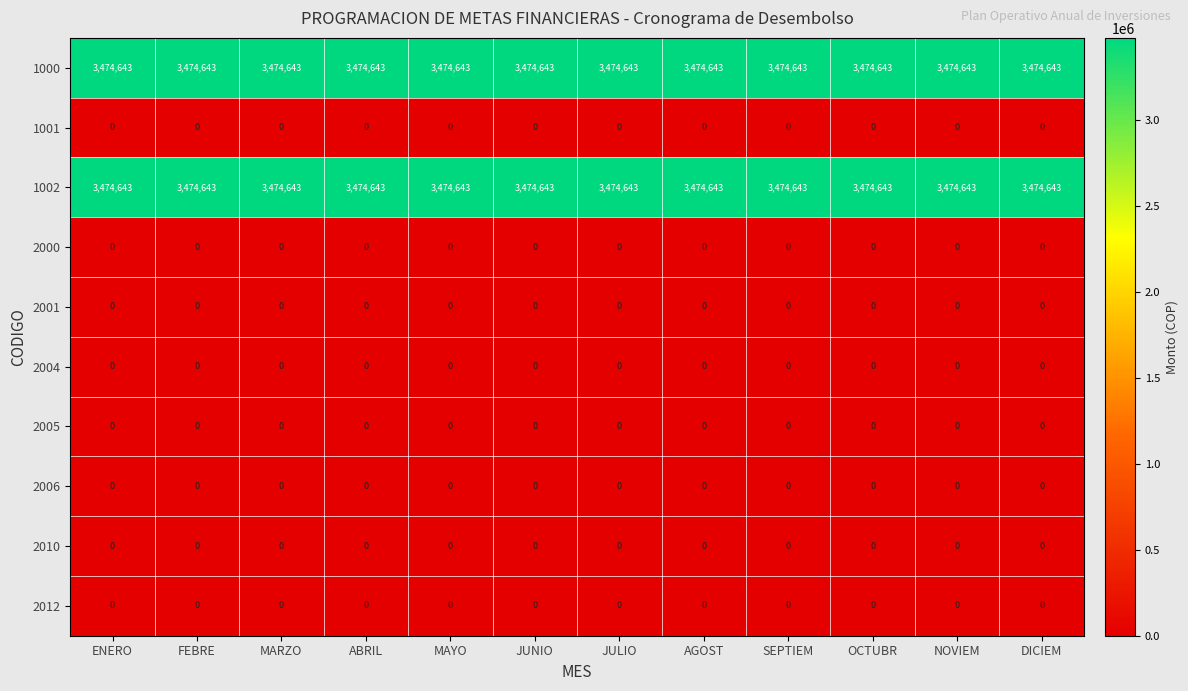

True or false: 1002 has a value of 1040306 at SEPTIEM.

False